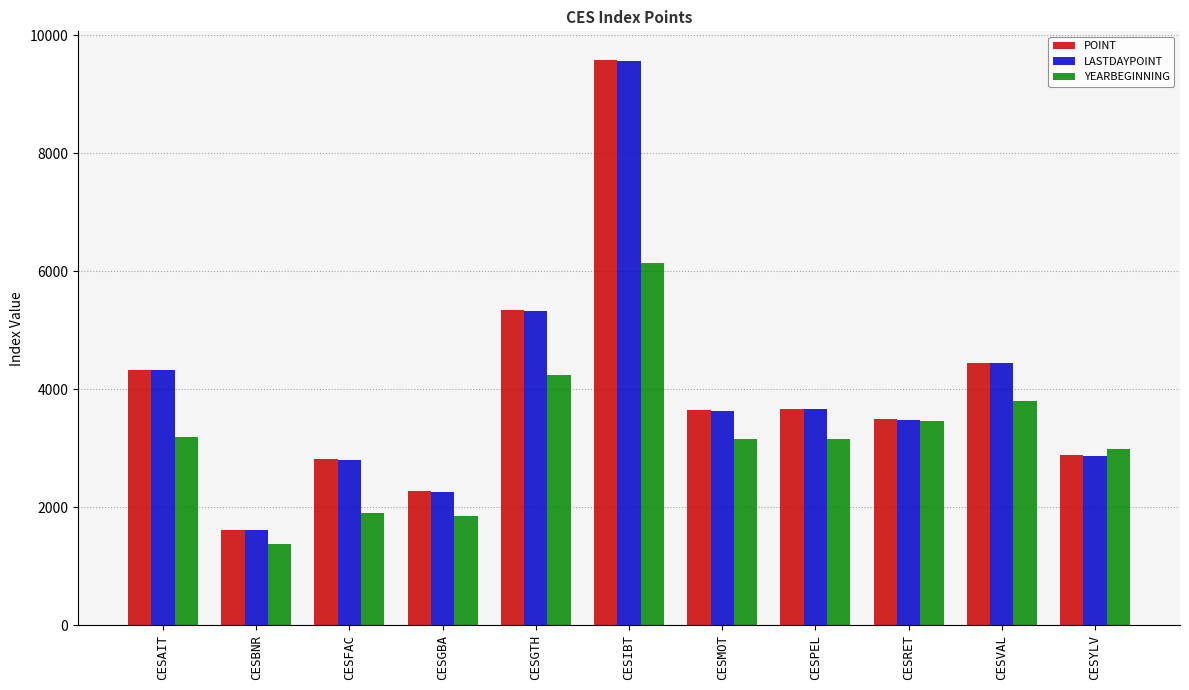

What is the total value across all series at CESFAC?

7538.0